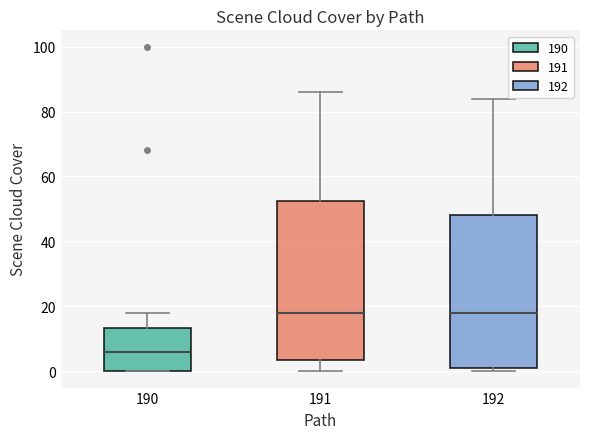

Comparing the boxes themselves (not the whiskers), which one is the tallest?

191